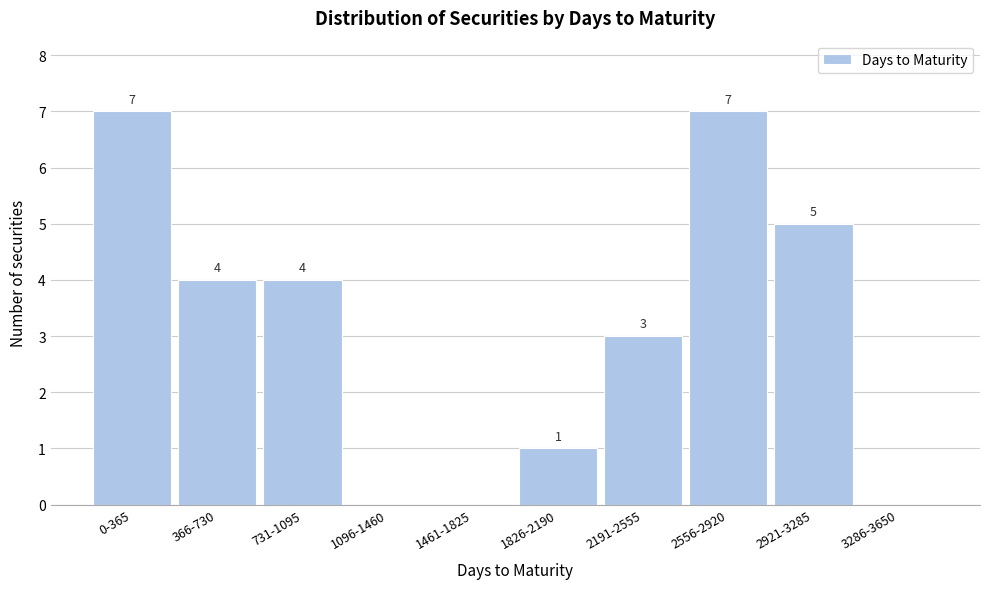

Reading left to right, list all the values displayed in this chart.

0-365=7	366-730=4	731-1095=4	1096-1460=0	1461-1825=0	1826-2190=1	2191-2555=3	2556-2920=7	2921-3285=5	3286-3650=0